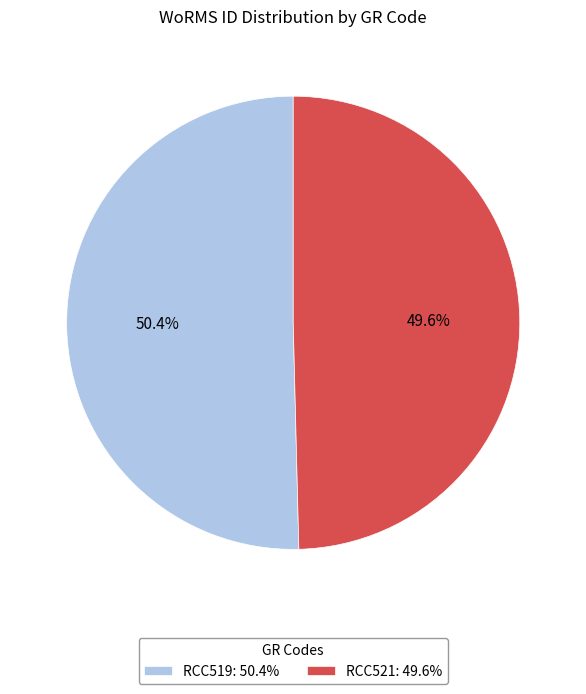

To the nearest percent, what portion does RCC519 represent?

50%